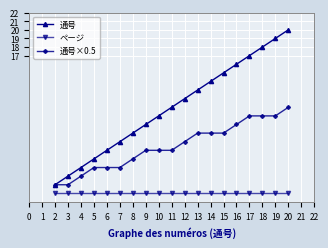

True or false: ページ and 通号×0.5 cross at least once.

False